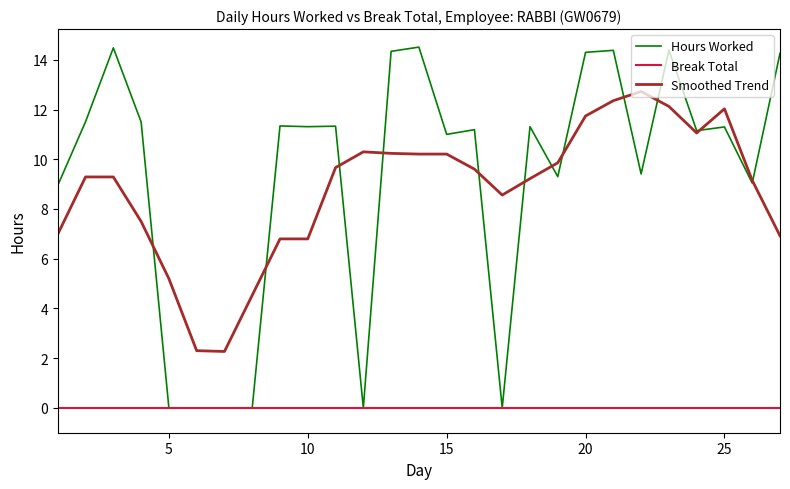

List the series in order of their peak value, lowest first.

Break Total, Smoothed Trend, Hours Worked